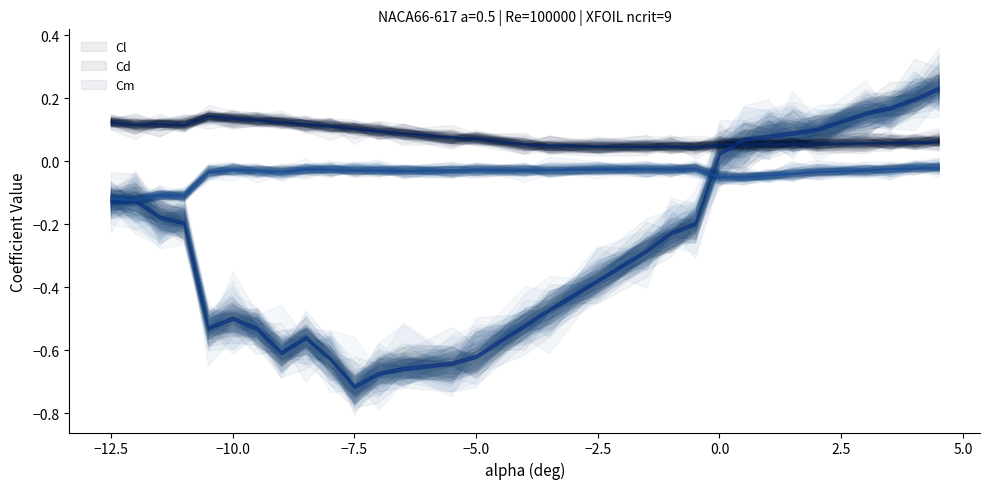

Which series has the largest total across all categories?

Cd